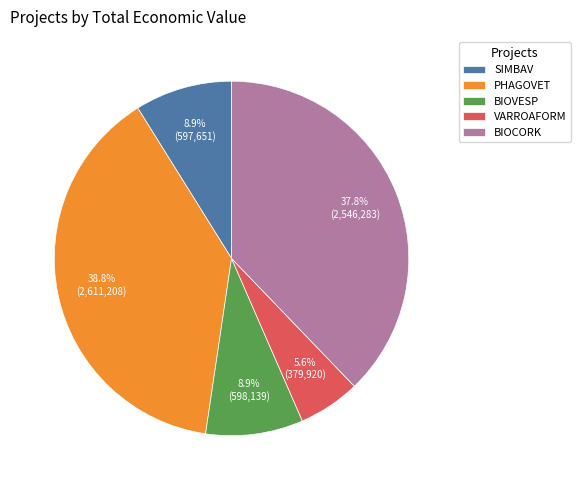

Which has a higher value, SIMBAV or BIOCORK?

BIOCORK